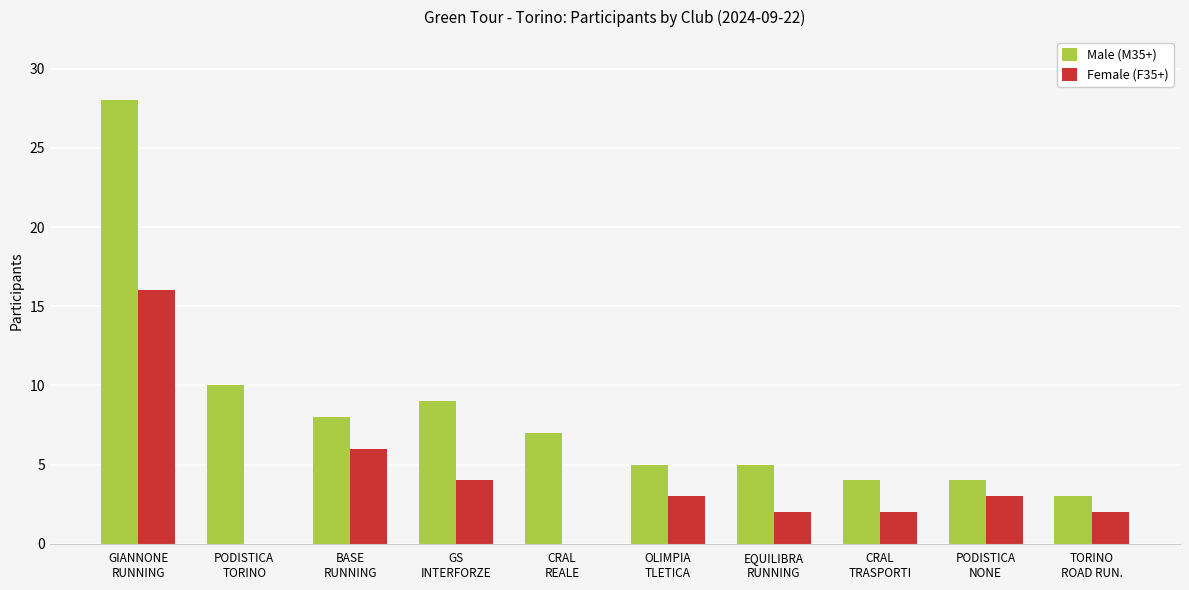

Reading left to right, what are all the values shown in this chart?

Male (M35+): GIANNONE
RUNNING=28	PODISTICA
TORINO=10	BASE
RUNNING=8	GS
INTERFORZE=9	CRAL
REALE=7	OLIMPIA
TLETICA=5	EQUILIBRA
RUNNING=5	CRAL
TRASPORTI=4	PODISTICA
NONE=4	TORINO
ROAD RUN.=3
Female (F35+): GIANNONE
RUNNING=16	PODISTICA
TORINO=0	BASE
RUNNING=6	GS
INTERFORZE=4	CRAL
REALE=0	OLIMPIA
TLETICA=3	EQUILIBRA
RUNNING=2	CRAL
TRASPORTI=2	PODISTICA
NONE=3	TORINO
ROAD RUN.=2